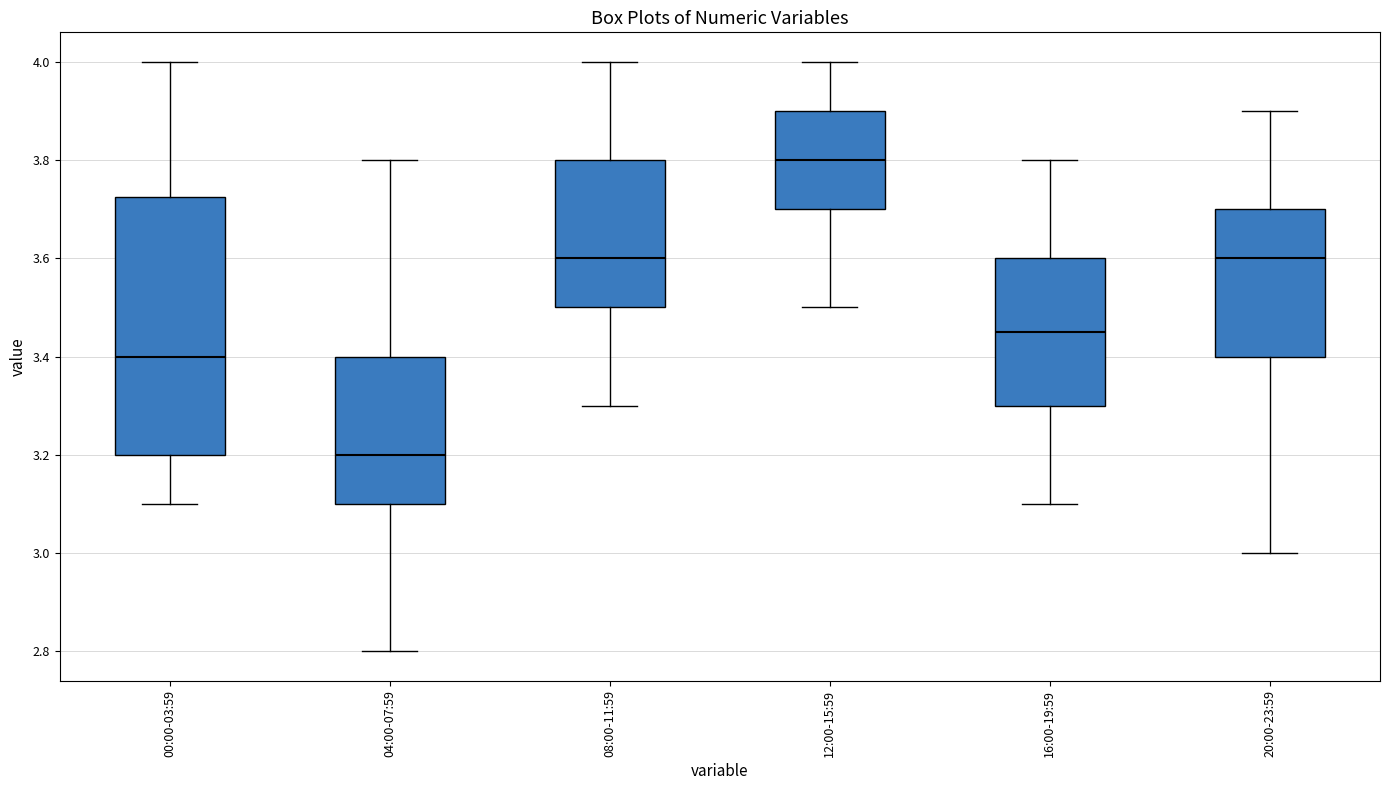

Where does the lower whisker of the box for 04:00-07:59 end on the y-axis? The values are not printed on the chart, so give them approximately, as read against the axis.

2.80